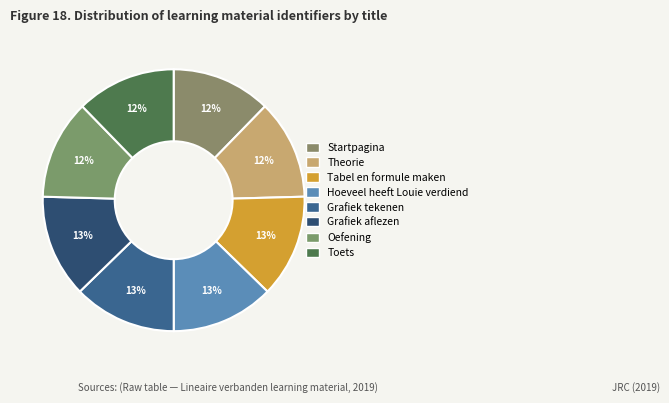

True or false: Oefening accounts for 12% of the total.

True